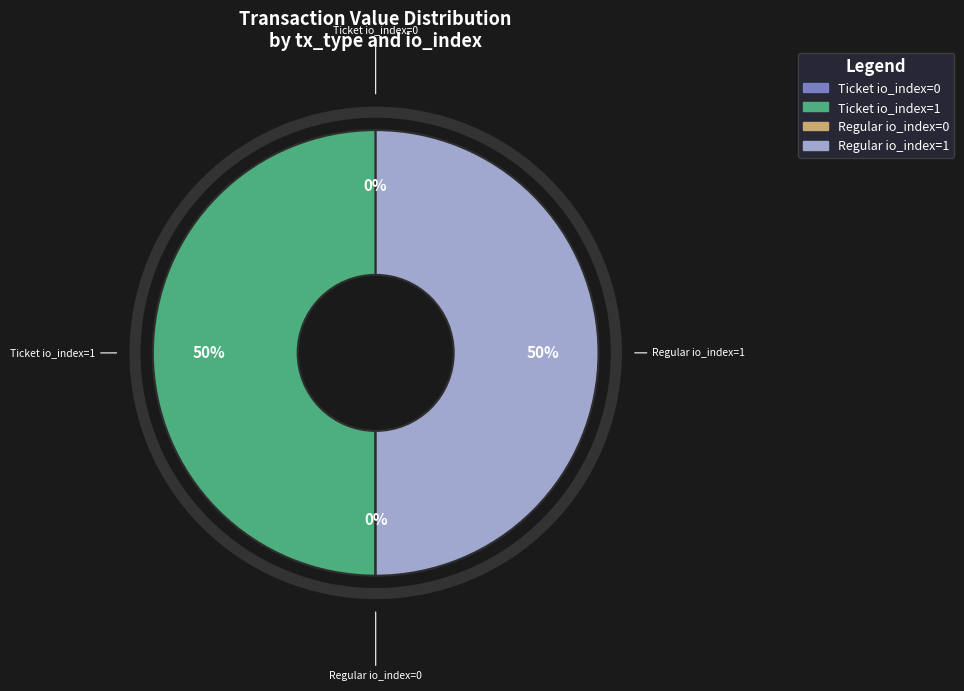

The Ticket io_index=1 slice represents 50% of the pie. True or false?

True